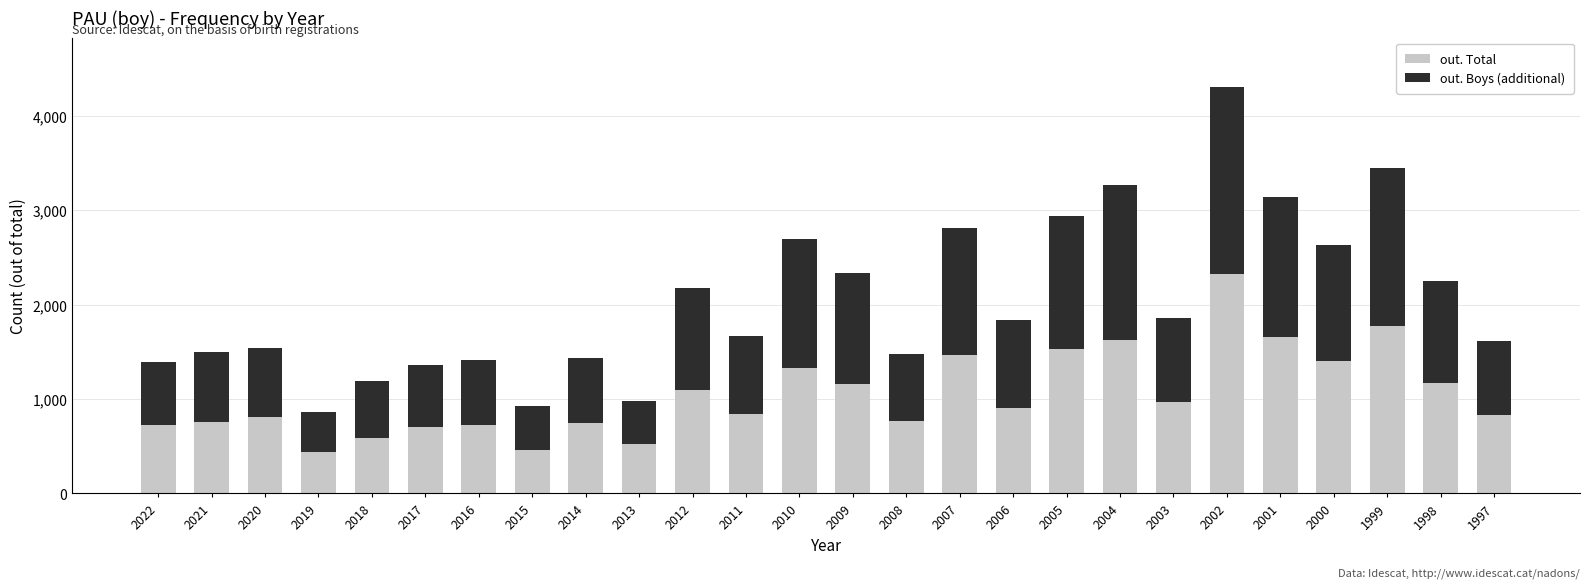

What is the lowest value of the out. Total series?

444